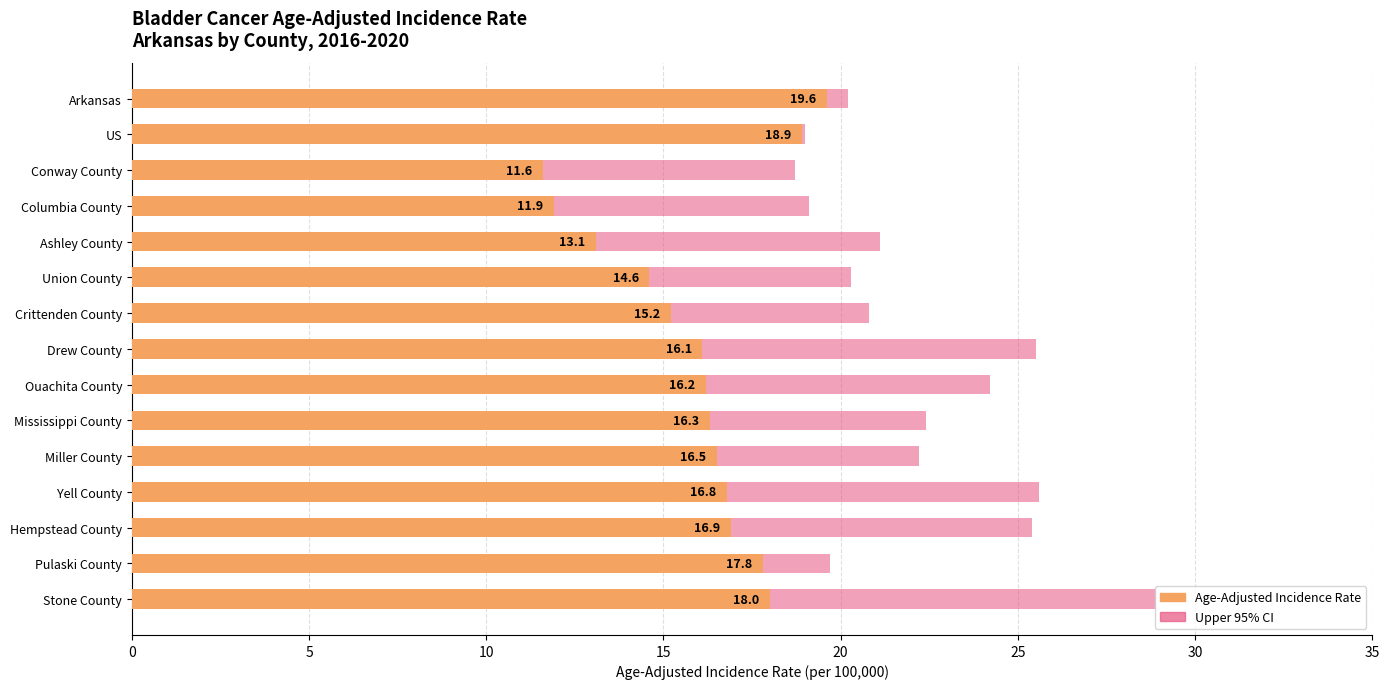

Read the Age-Adjusted Incidence Rate value at Stone County.

18.0